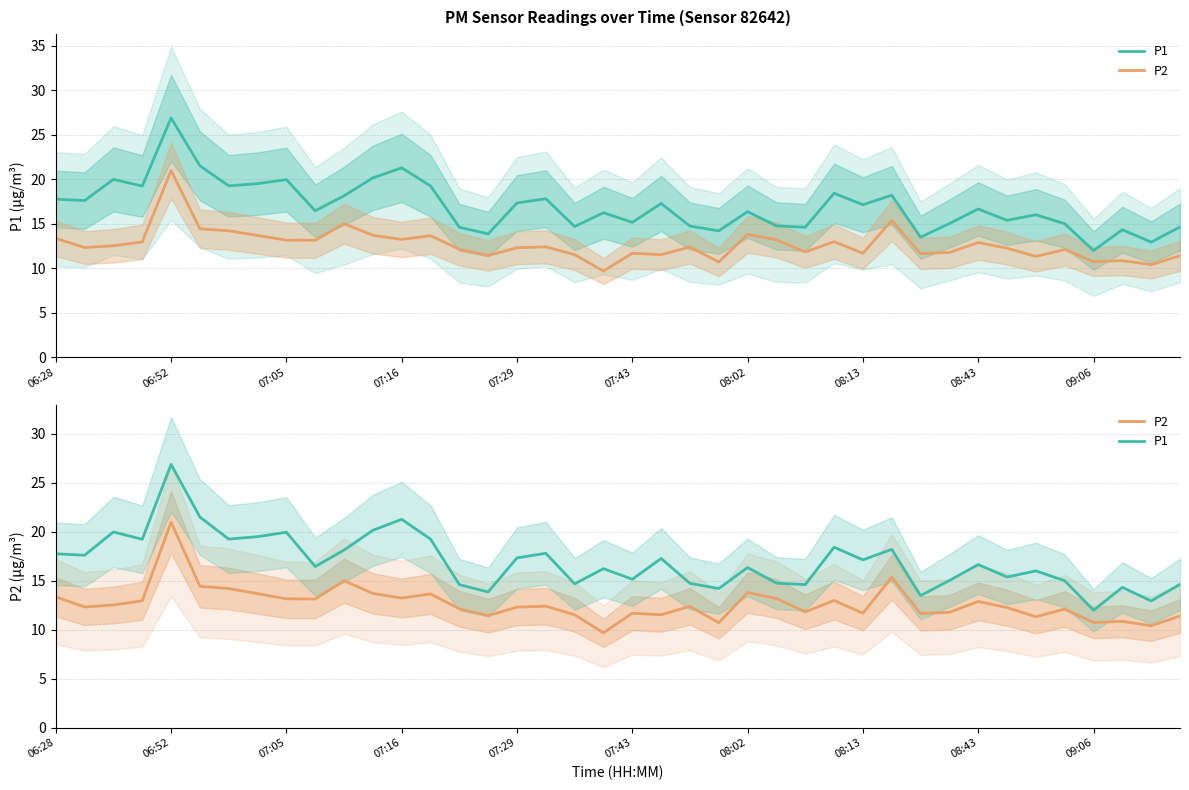

At how many categories does at least one series exceed 23?

1